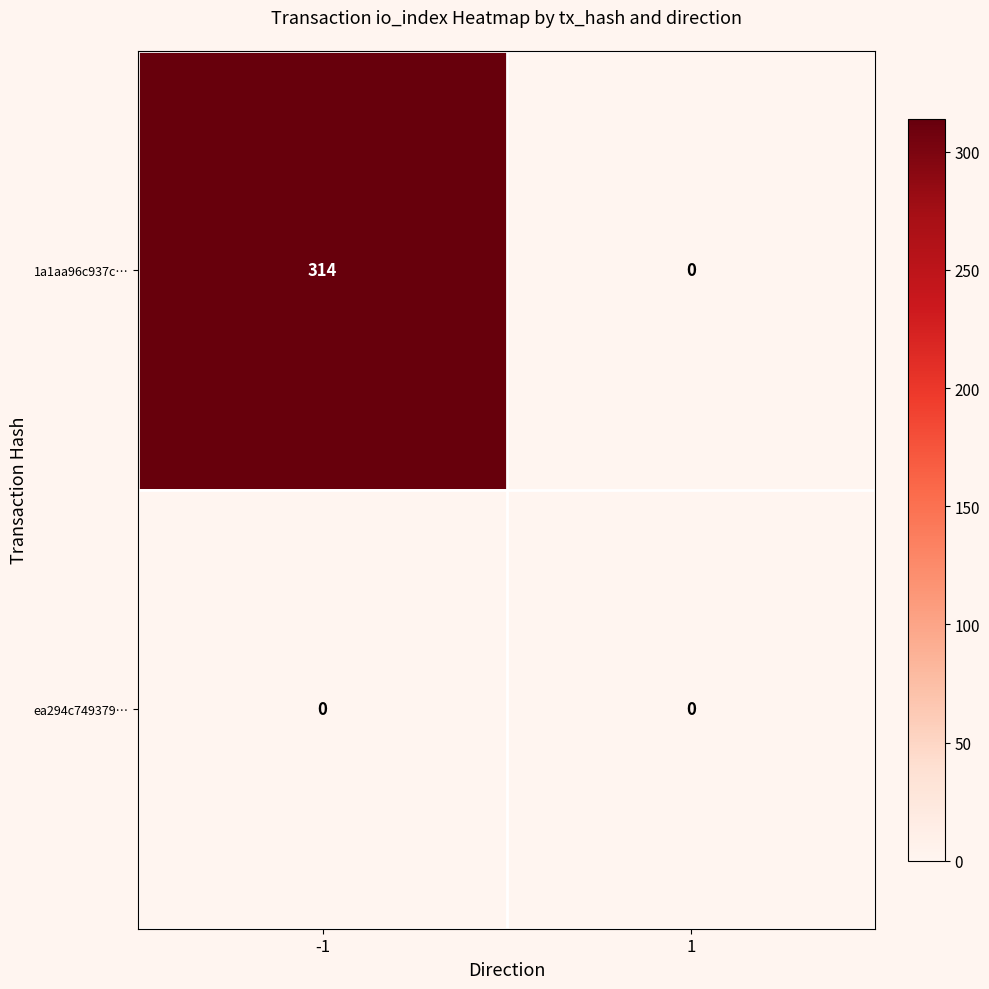

List the series in order of their peak value, lowest first.

ea294c749379…, 1a1aa96c937c…